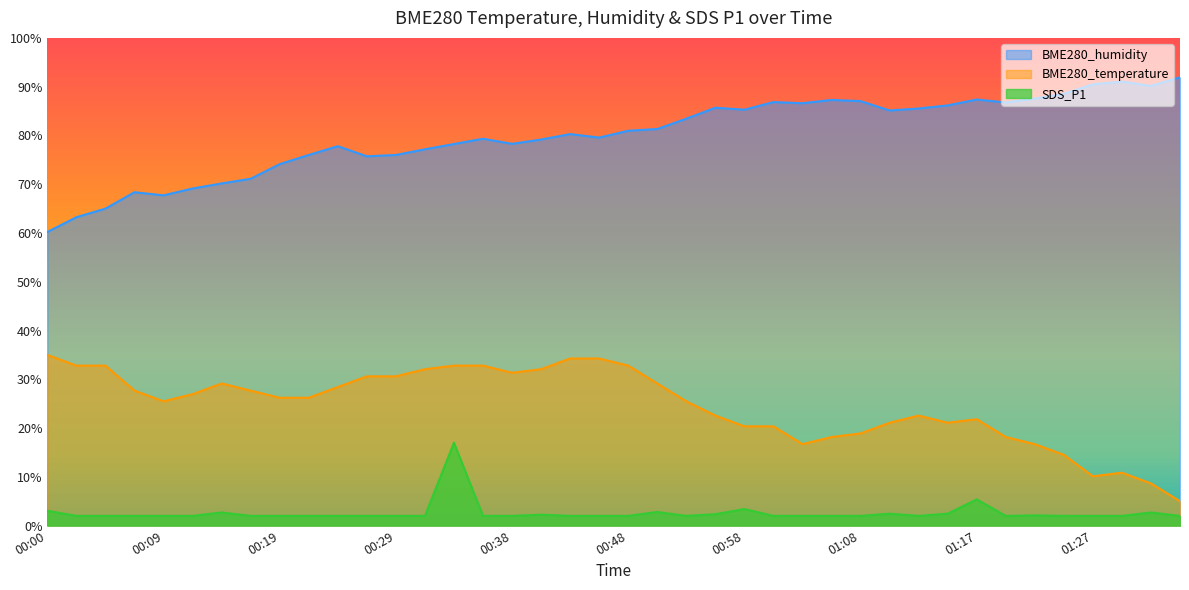

Is the value of BME280_humidity at 00:26 greater than the value of BME280_temperature at 00:24?

Yes